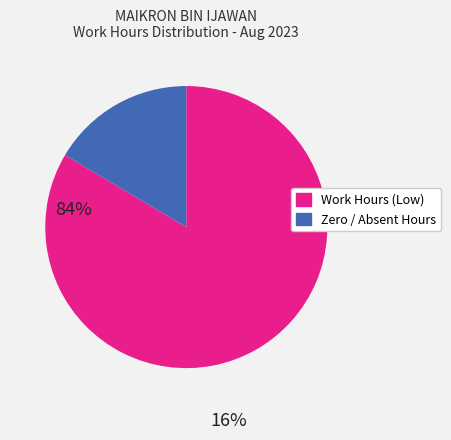

Is there a majority slice in this chart?

Yes